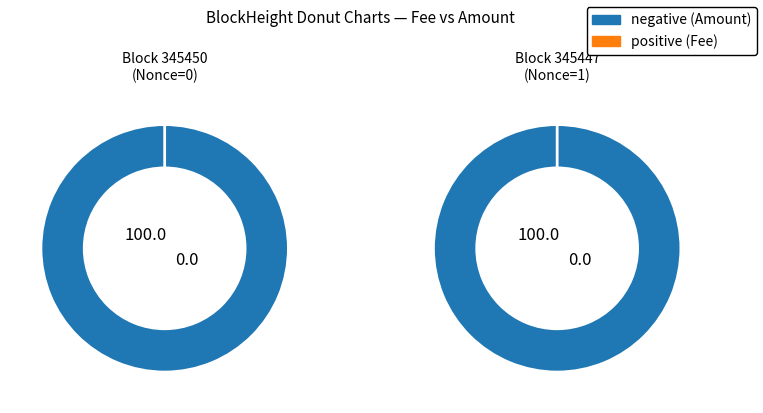

To the nearest percent, what is the average slice percentage?

50%